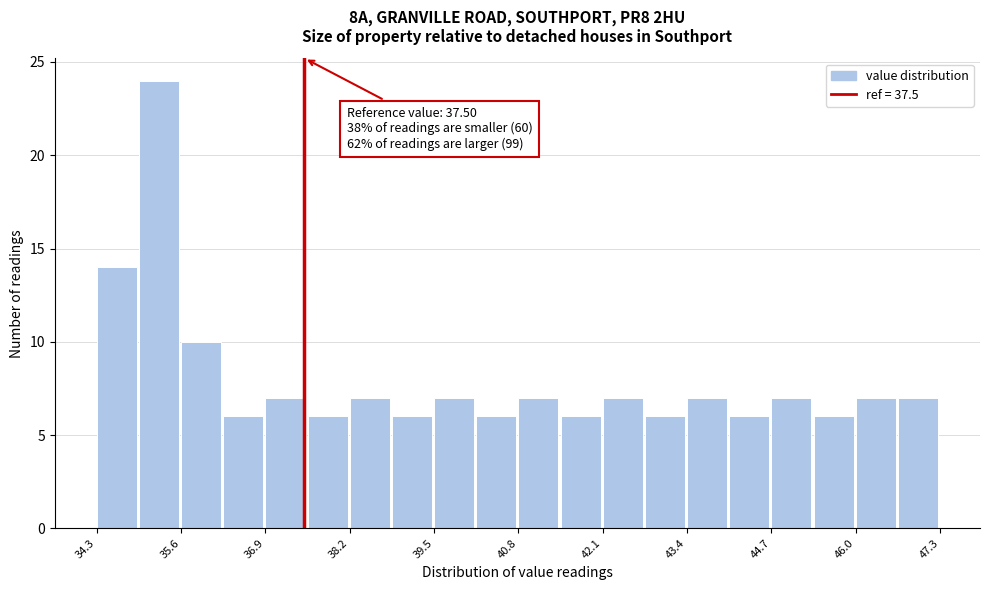

Around what value on the x-axis is the tallest bar? Give the approximate position of its centre, as read against the axis.

35.2